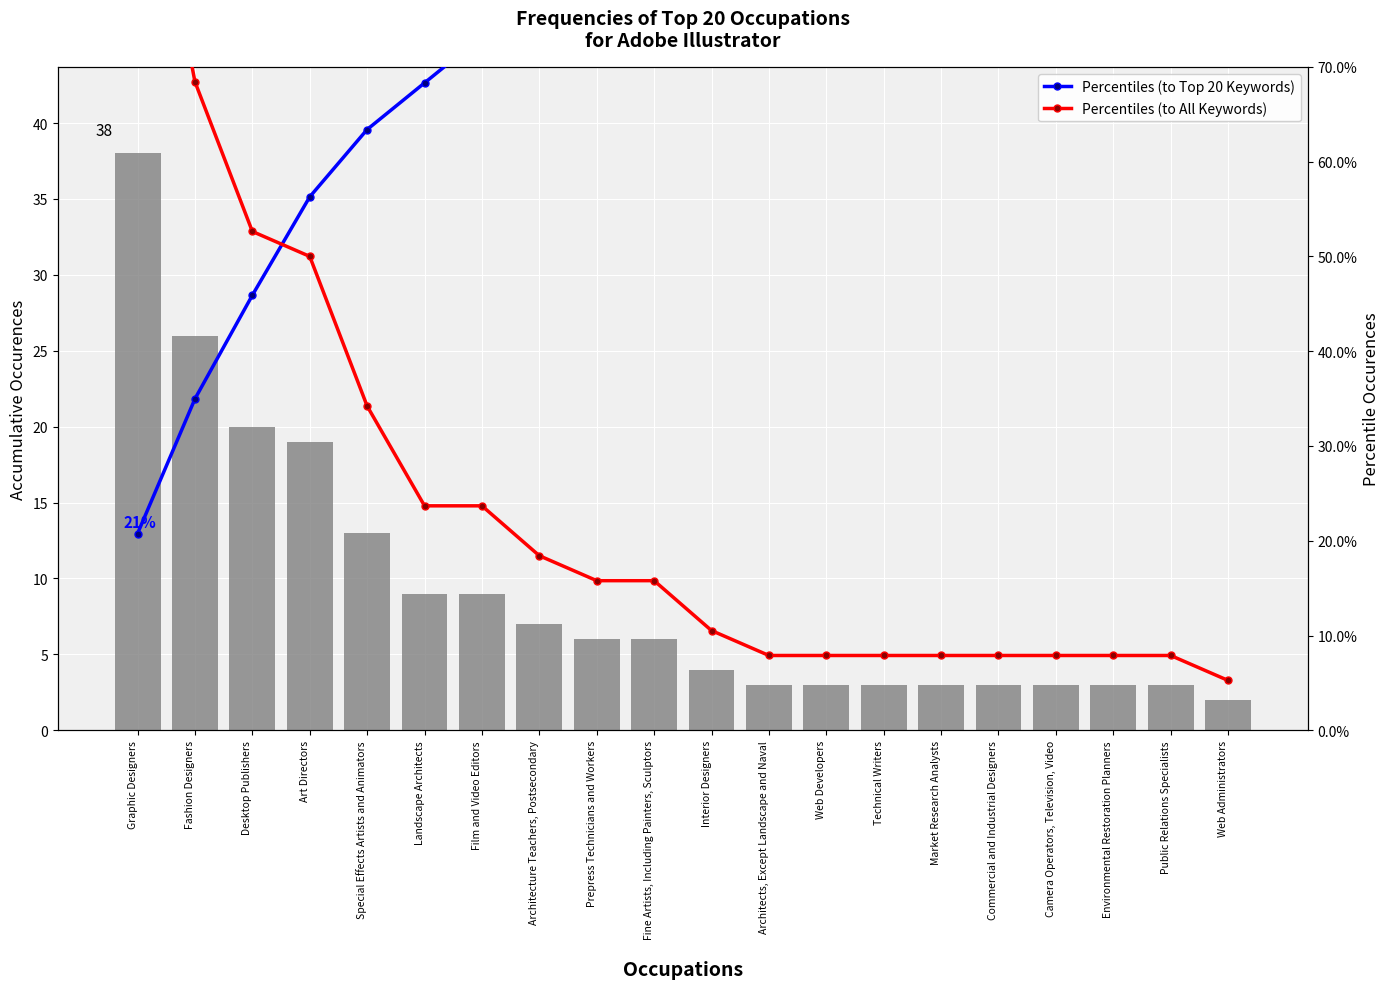

What is the difference between the Percentage values at Architecture Teachers, Postsecondary and Graphic Designers?

31.0